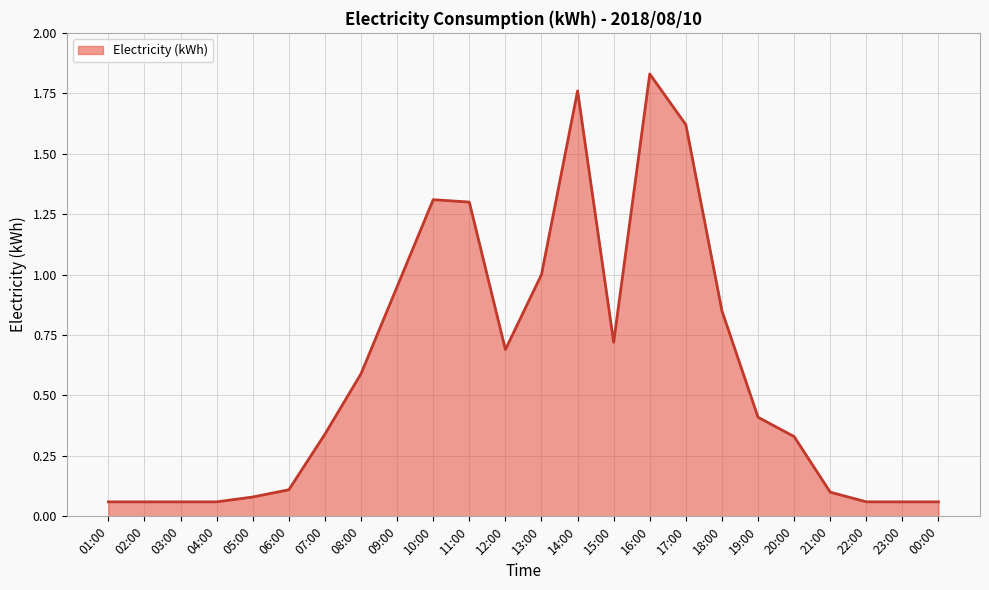

What is the difference between the values at 18:00 and 19:00?

0.4